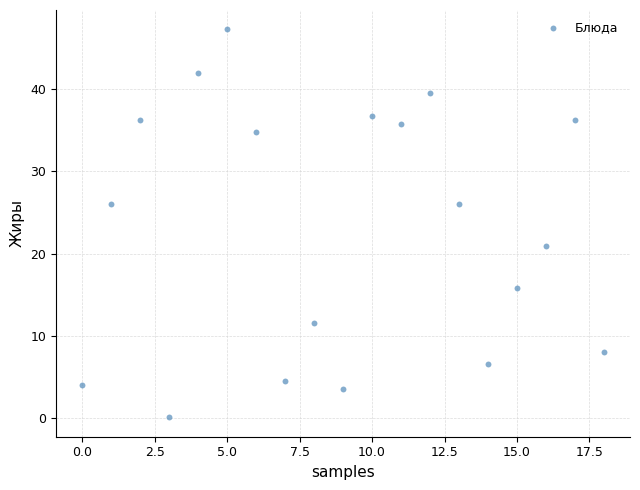

What Y value in the scatter plot is closest to 23?

20.9